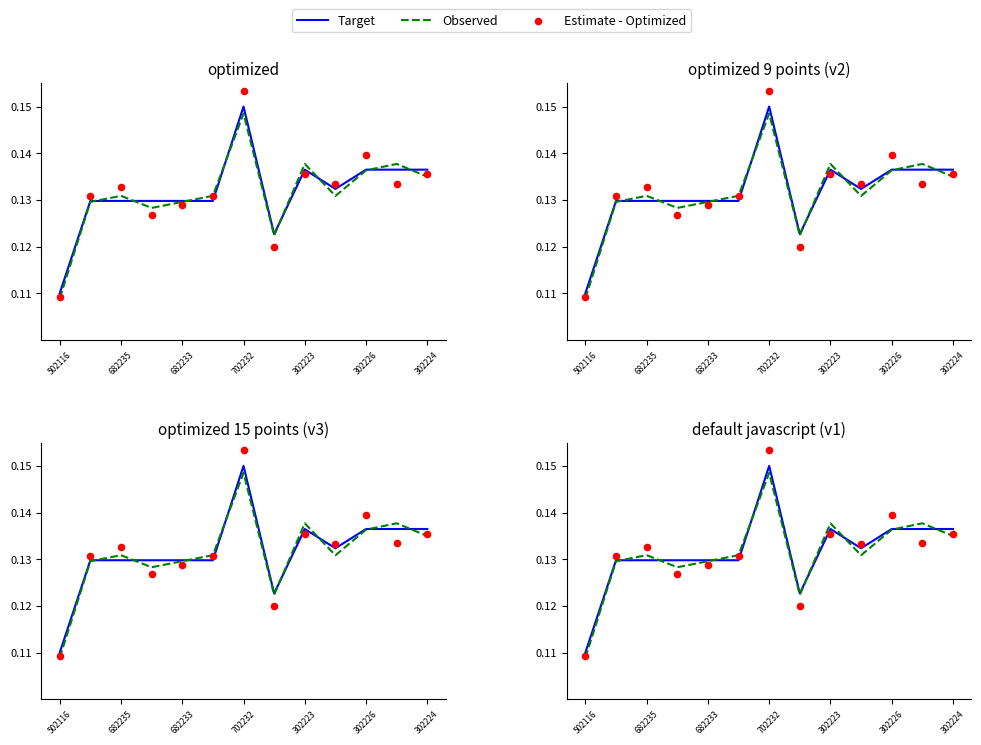

Which series has the widest spread of Y values?

Estimate - Optimized